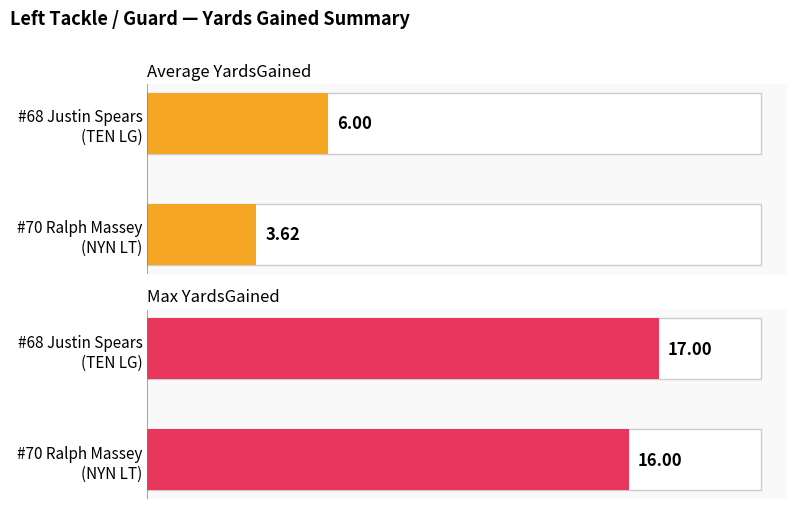

Reading left to right, transcribe all the data shown in this chart.

Average YardsGained: 3.6	6.0
Max YardsGained: 16.0	17.0